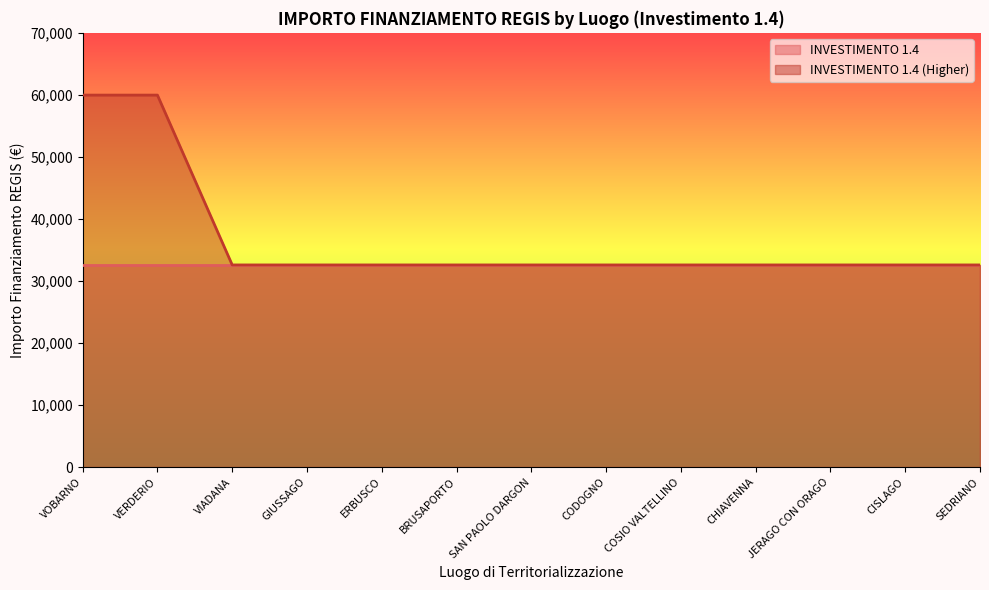

List the labels in order of value, largest first.

VOBARNO, VERDERIO, VIADANA, GIUSSAGO, ERBUSCO, BRUSAPORTO, SAN PAOLO DARGON, CODOGNO, COSIO VALTELLINO, CHIAVENNA, JERAGO CON ORAGO, CISLAGO, SEDRIANO